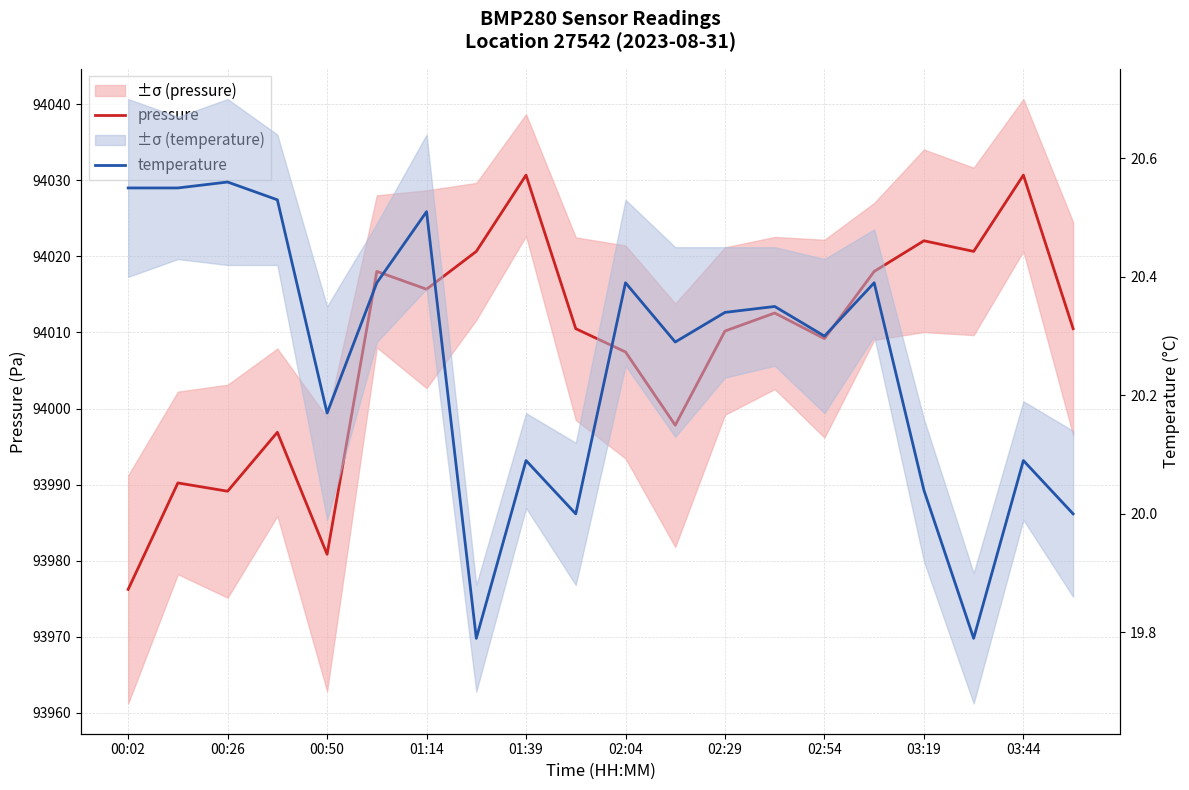

The value of pressure at 17 is 140026.4. True or false?

False